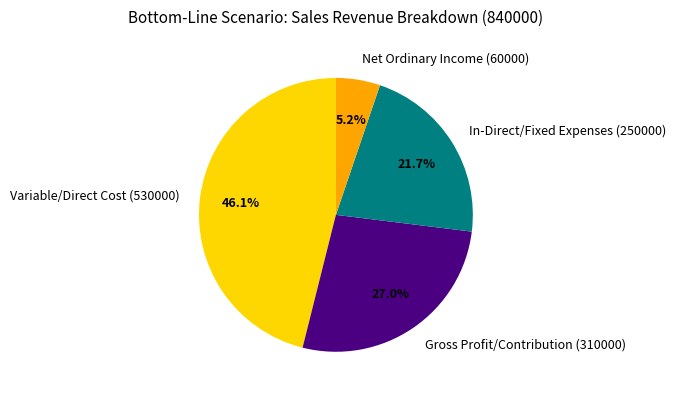

True or false: Gross Profit/Contribution (310000) accounts for 27% of the total.

True